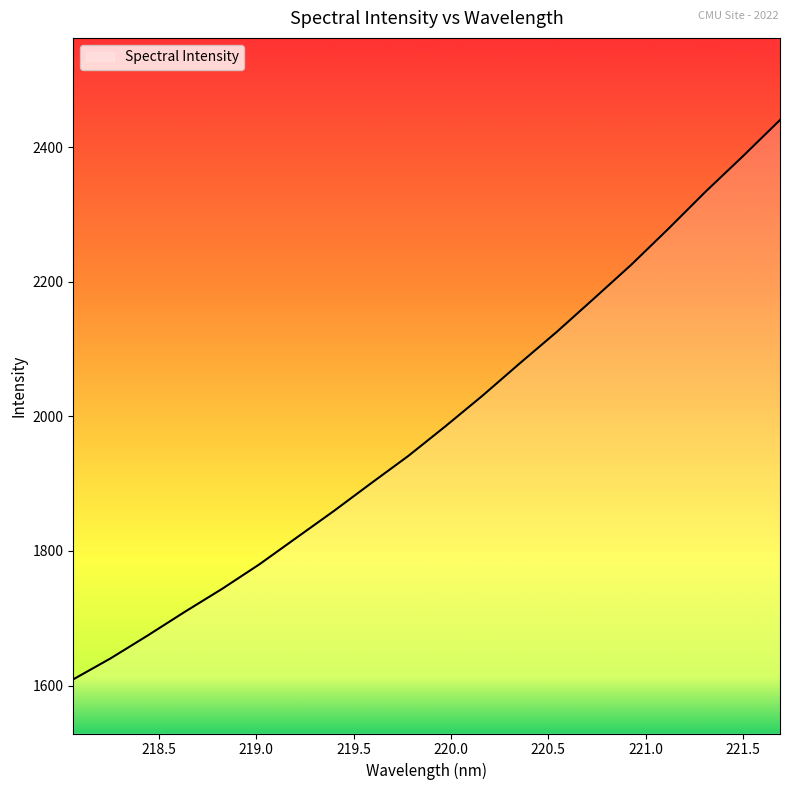

What is the minimum value shown in the chart?

1609.2